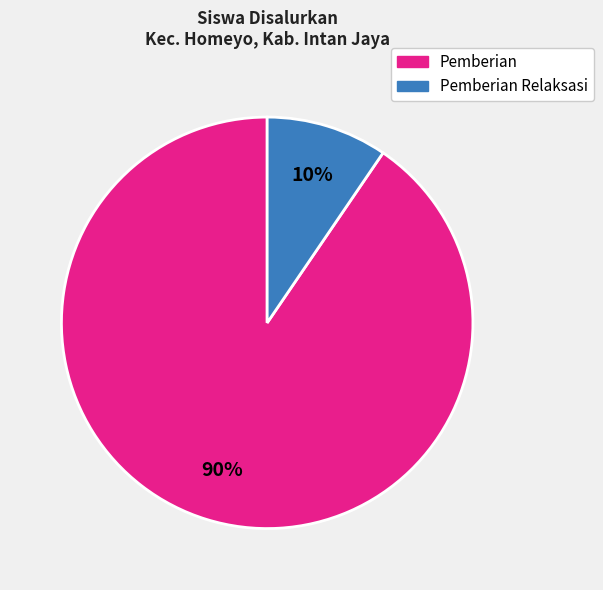

How many slices are in this pie chart?

2